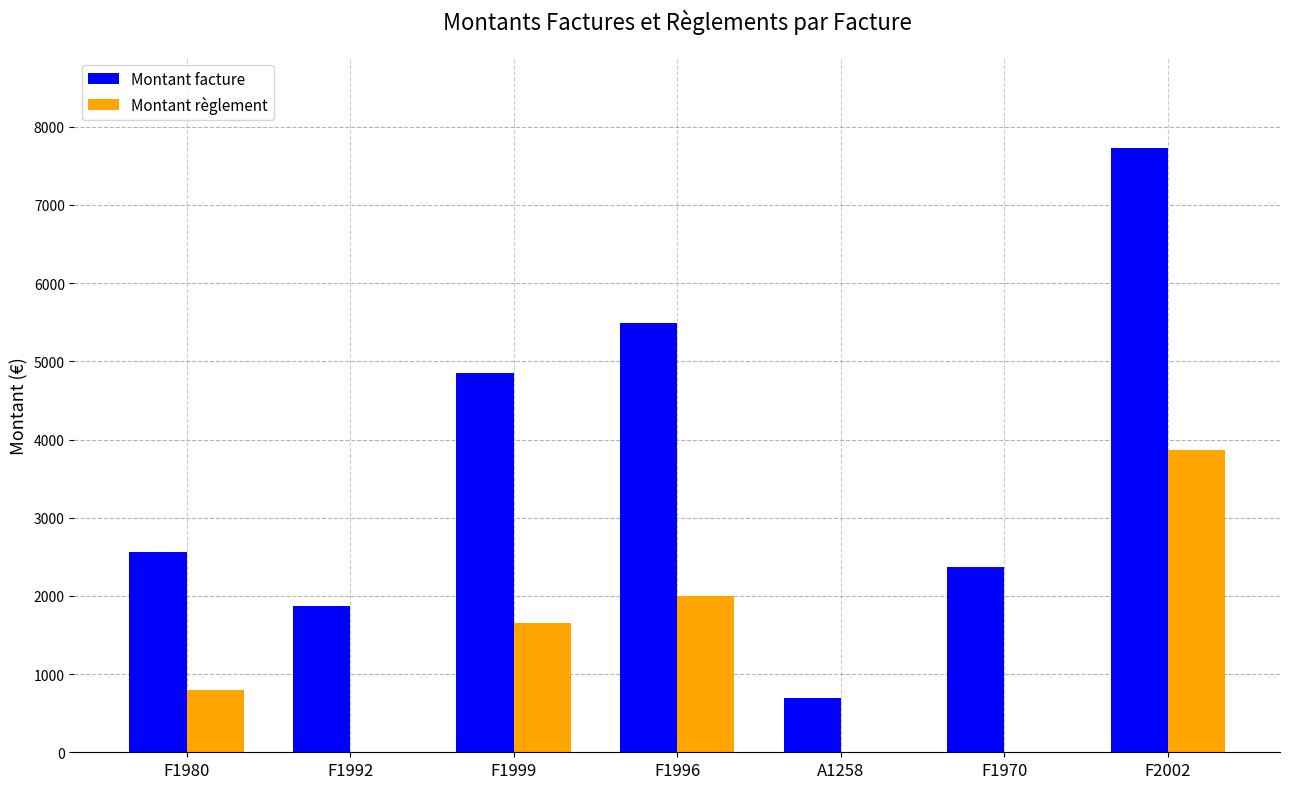

The Montant facture series shows 1009.9 at F1970. True or false?

False